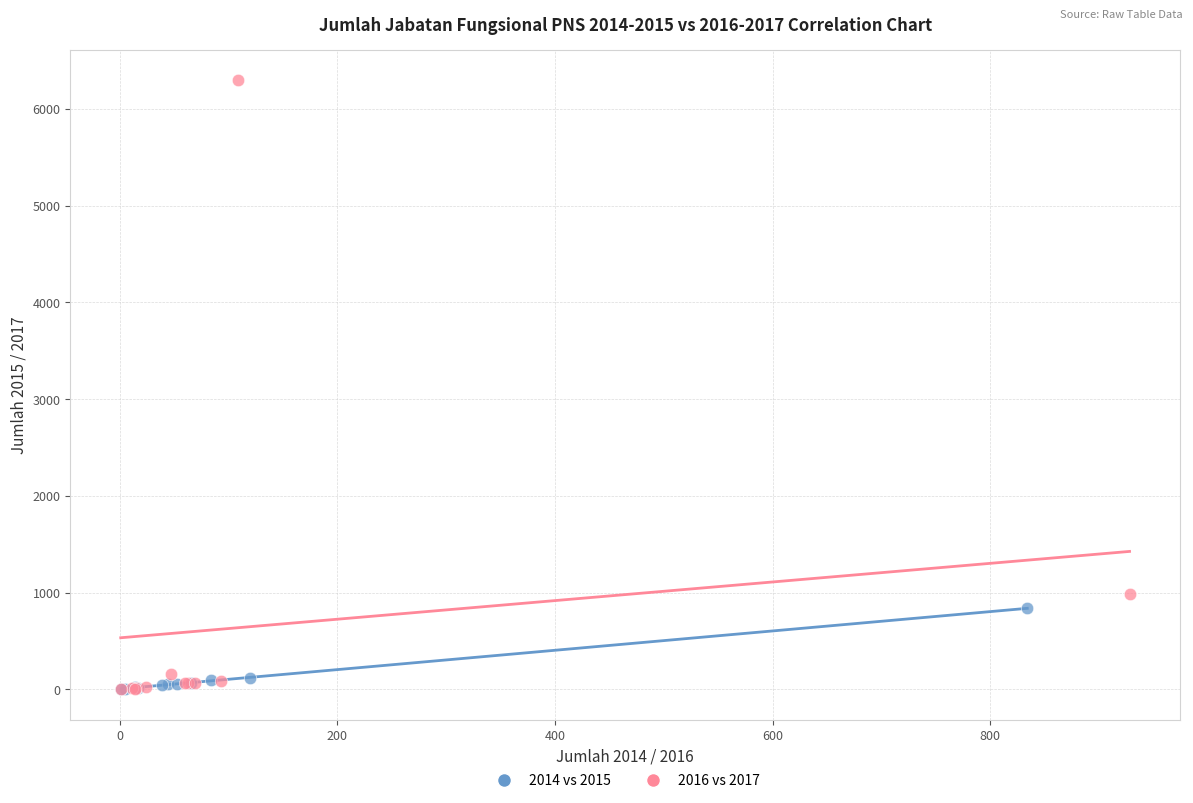

Which series reaches the maximum Y coordinate?

2016 vs 2017